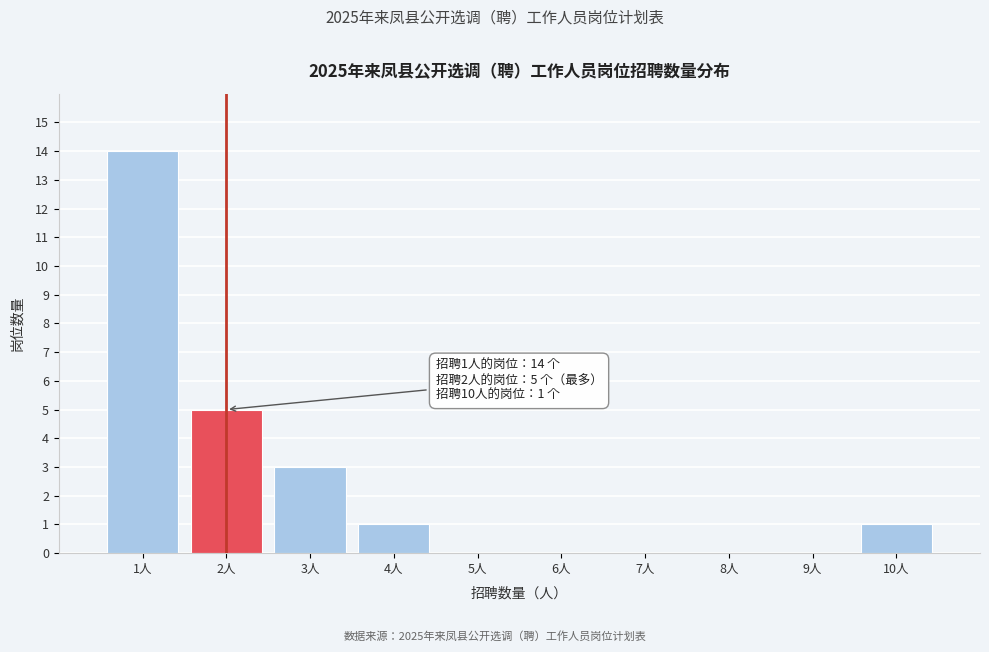

Reading right to left, what are all the values shown in this chart?

10人=1	9人=0	8人=0	7人=0	6人=0	5人=0	4人=1	3人=3	2人=5	1人=14